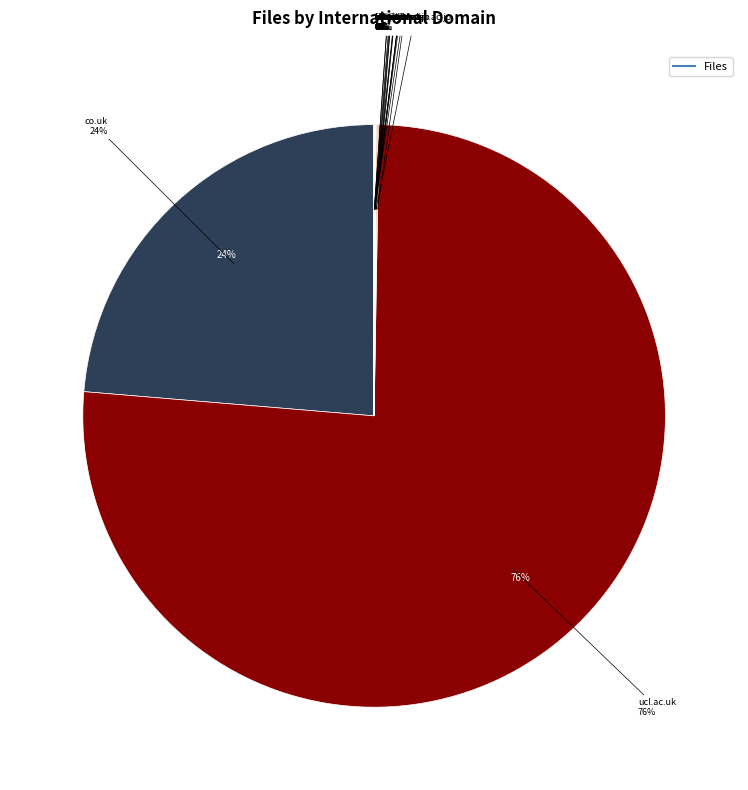

True or false: ucl.ac.uk accounts for 85% of the total.

False